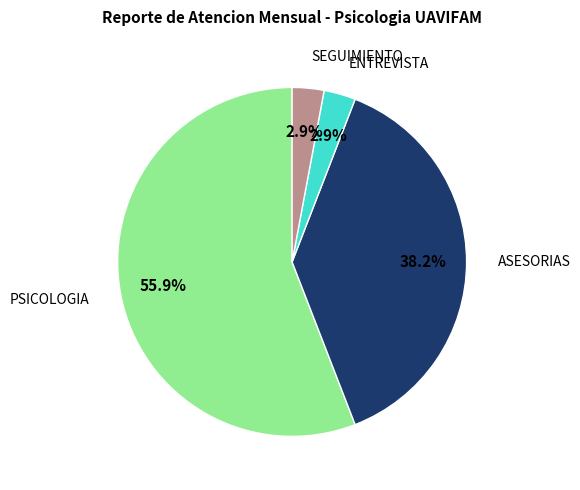

How many segments does this pie chart have?

4